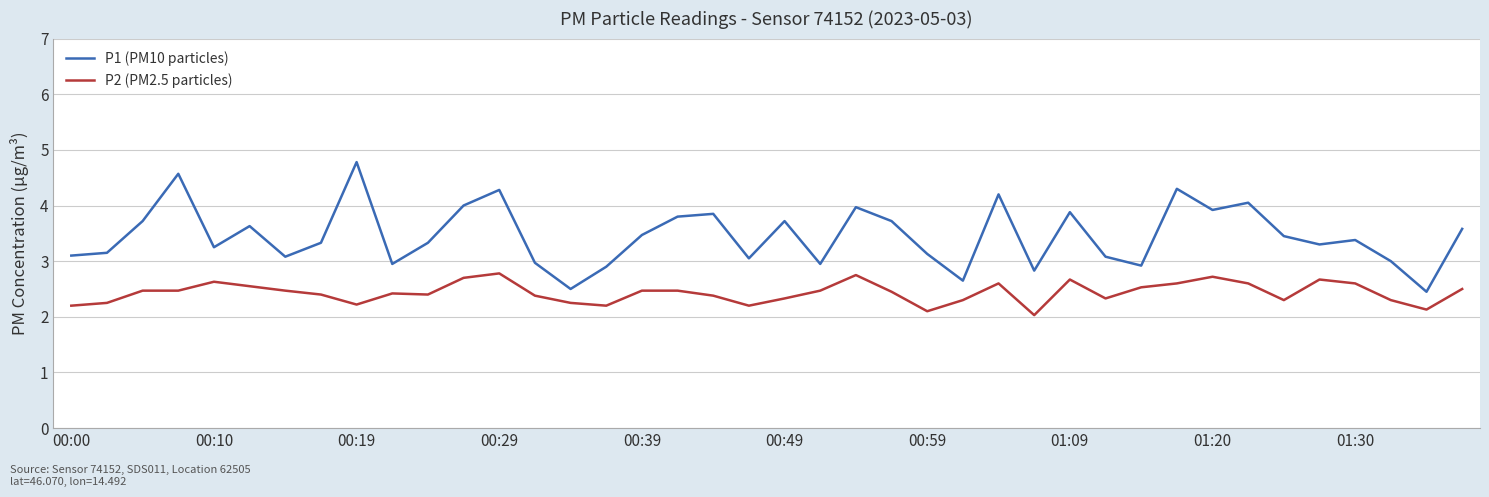

Which series has the largest total across all categories?

P1 (PM10 particles)